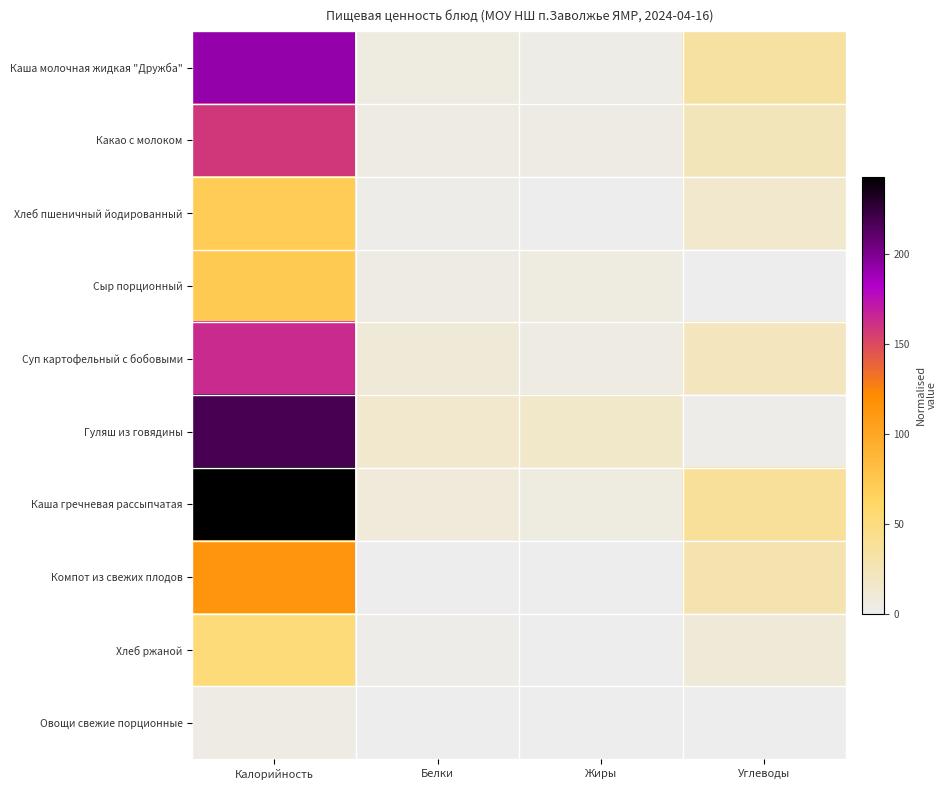

What is the spread (max minus min) of values at Белки?

14.4